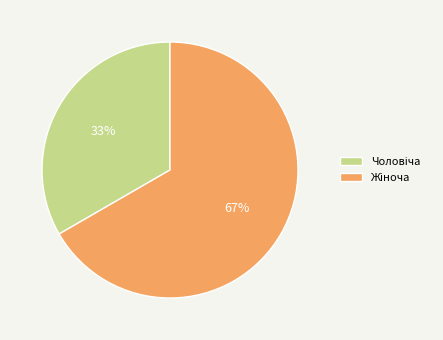

To the nearest percent, what is the average slice percentage?

50%